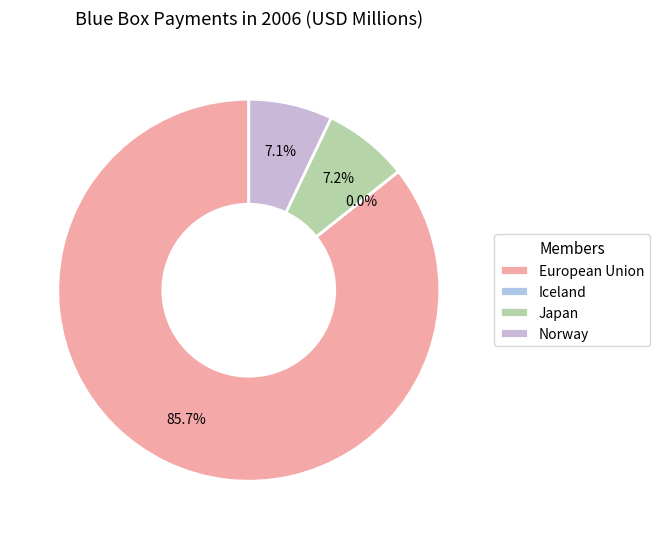

What percentage is the European Union slice, to the nearest percent?

86%